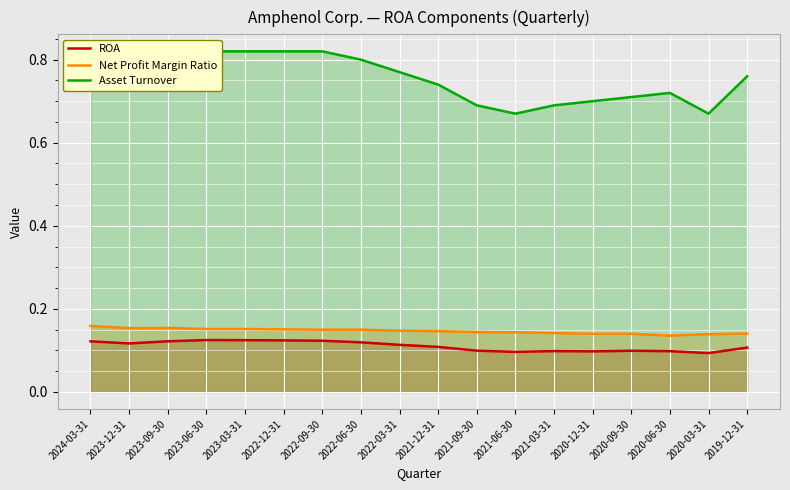

What position from the right is 2020-03-31?

2